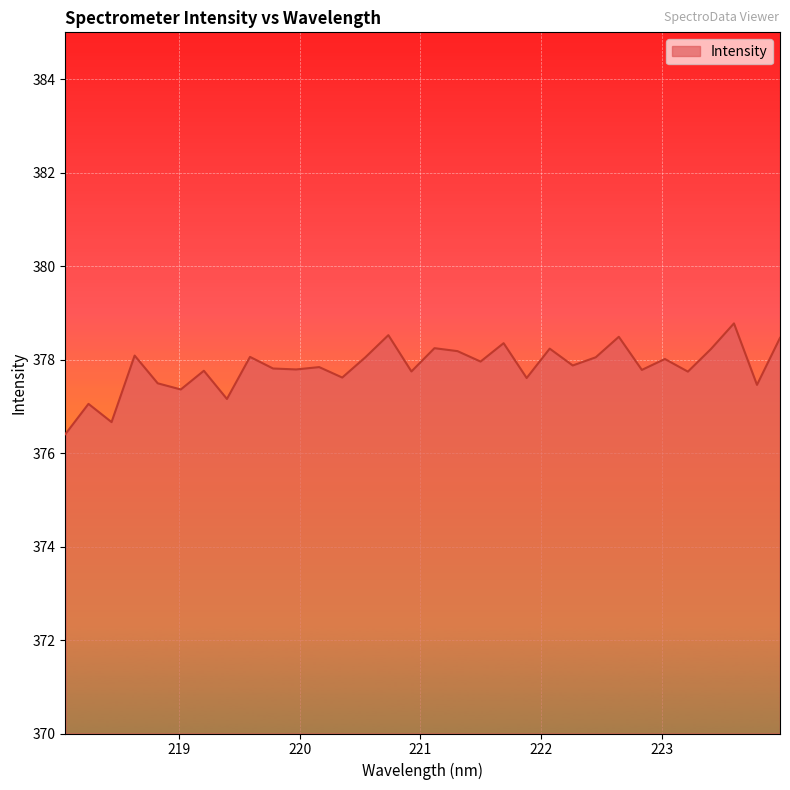

What is the difference between the maximum and minimum values?

2.4